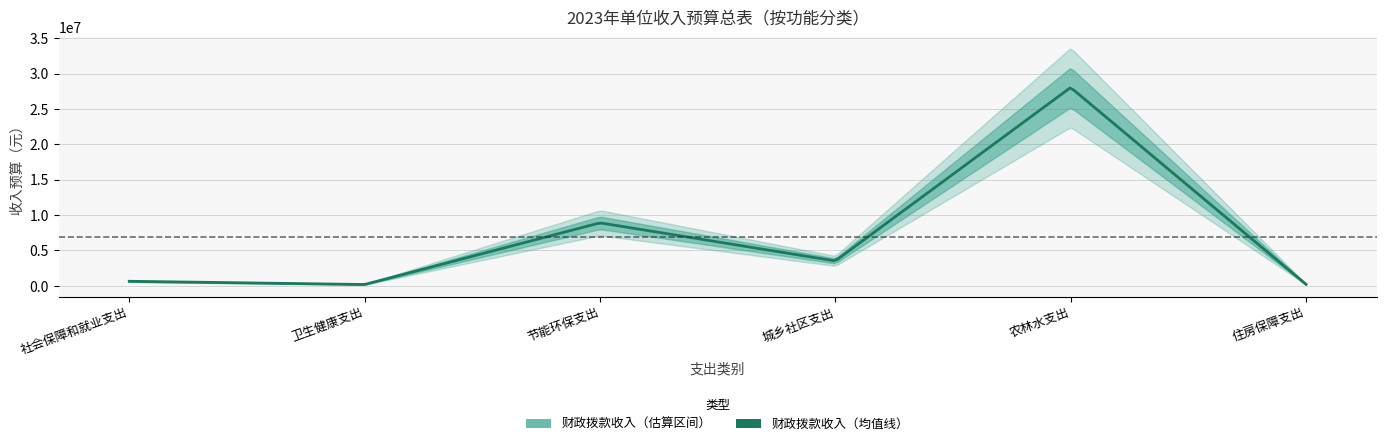

Where does the data first go above 3525400?

节能环保支出